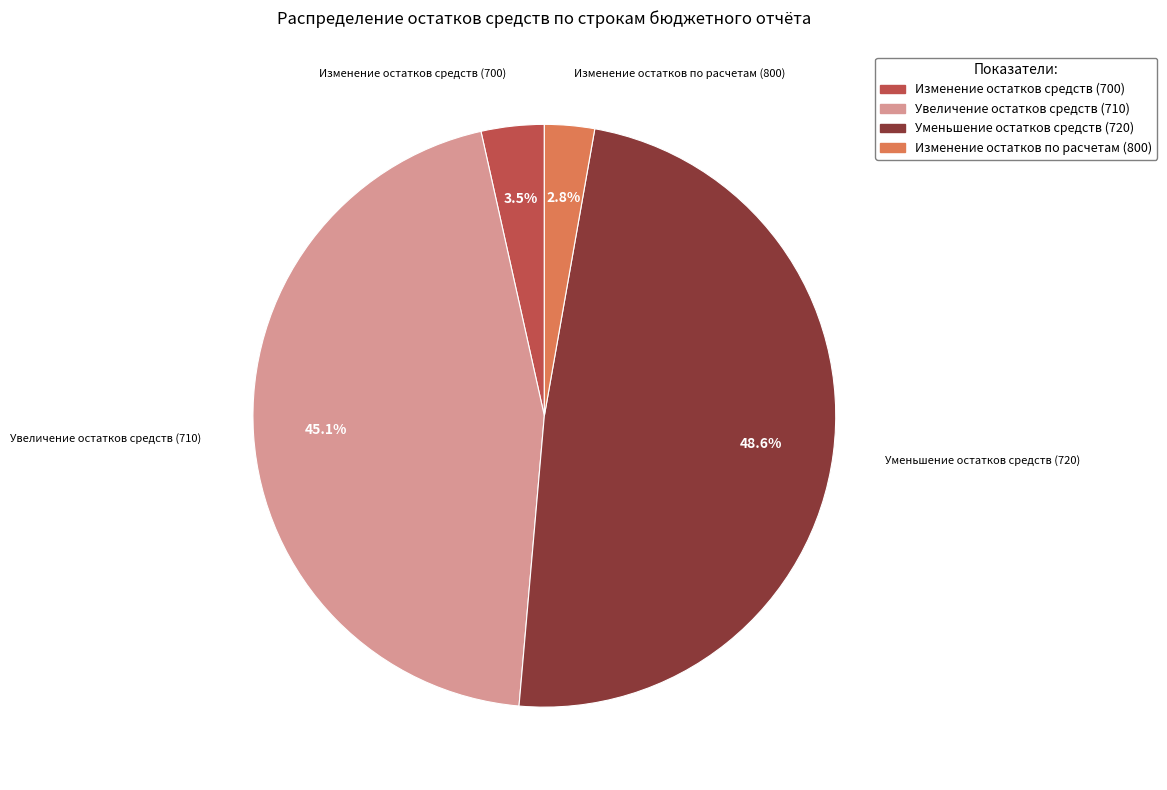

Is it true that Уменьшение остатков средств (720) is 59% of the pie?

False